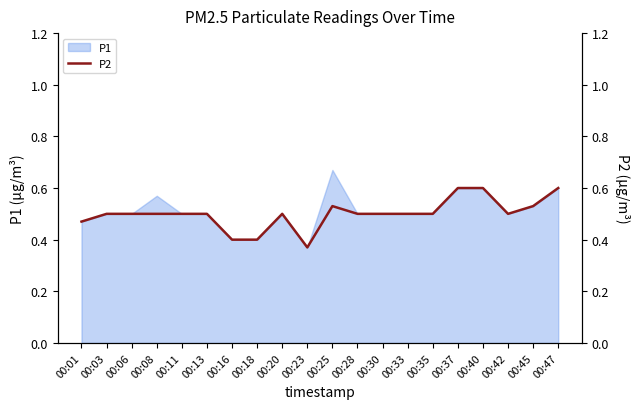

Which category has the highest value in the P1 series?

00:25